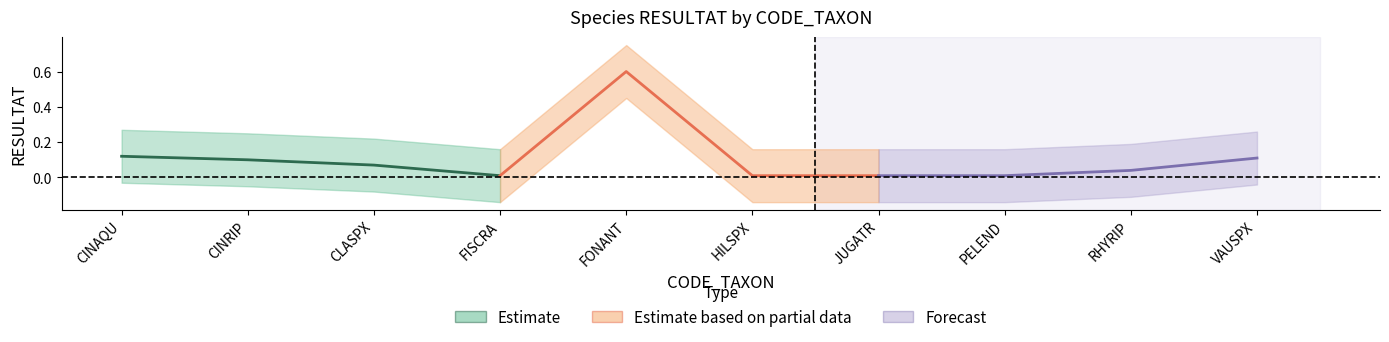

What is the difference between the maximum and second lowest values in the Forecast series?

0.1